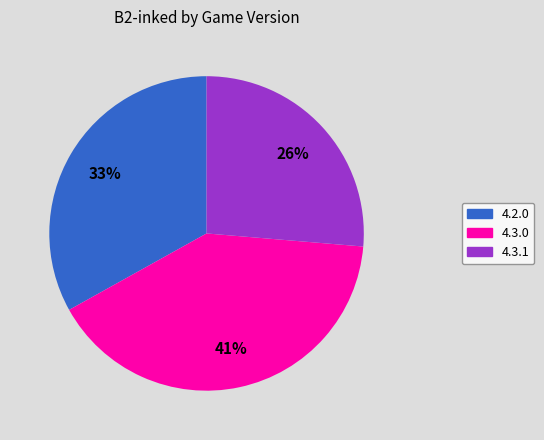

Combined, do 4.3.1 and 4.2.0 account for over 50%?

Yes